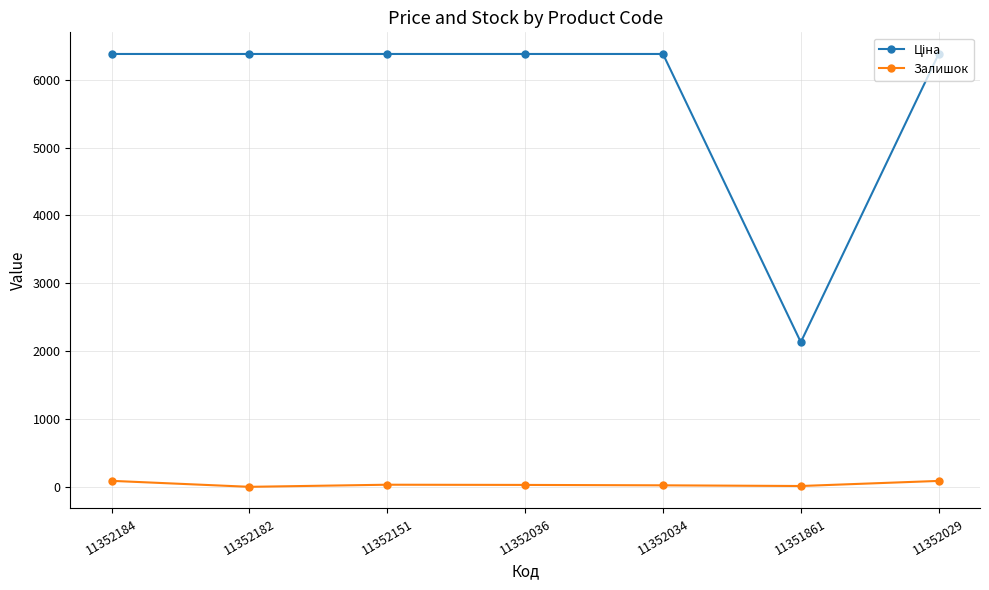

At how many categories does at least one series exceed 5809?

6